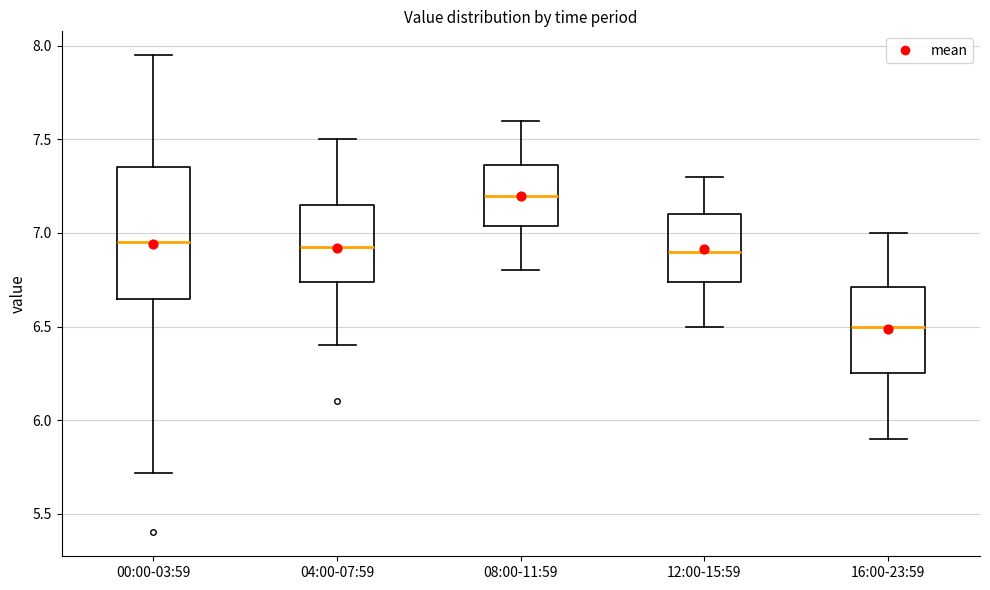

Where does the upper whisker of the box for 16:00-23:59 end on the y-axis? The values are not printed on the chart, so give them approximately, as read against the axis.

7.00